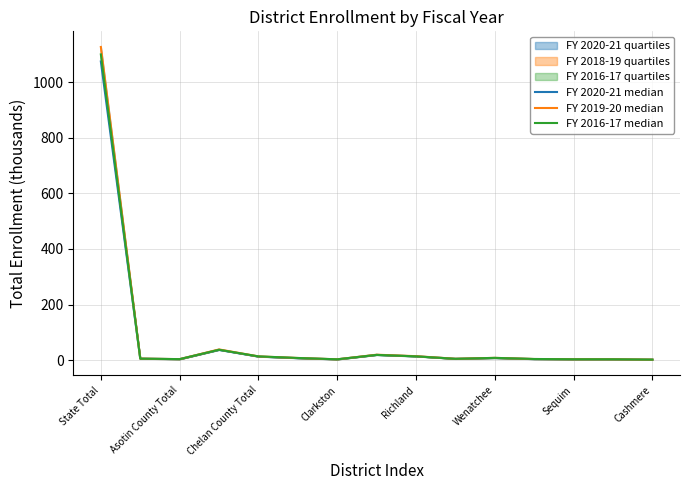

Is this an area chart (filled region under the line)?

No